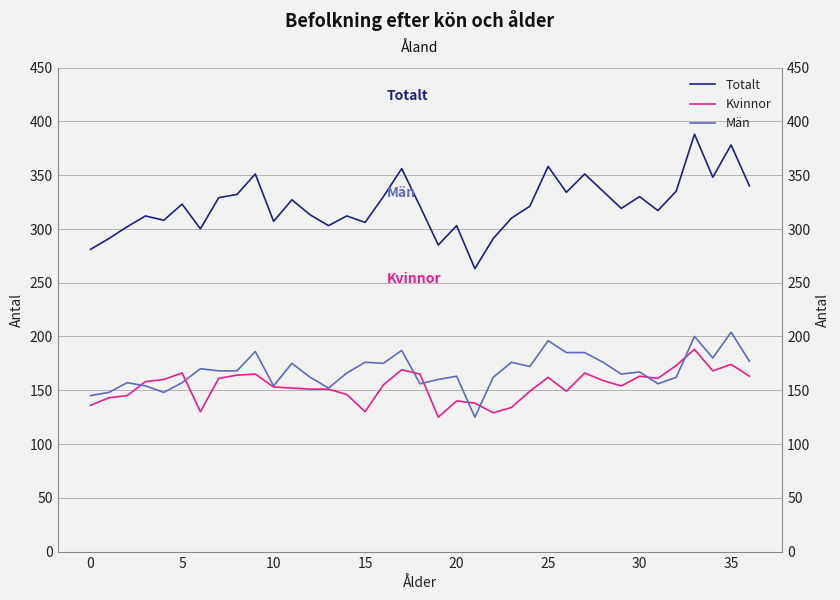

The Män series shows 294 at 30. True or false?

False